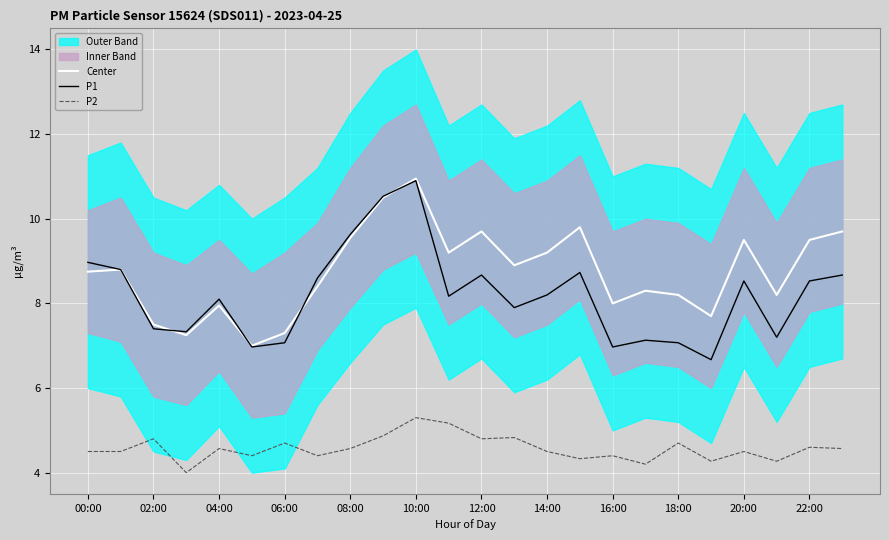

What is the difference between the highest and lowest values at 19?

3.4